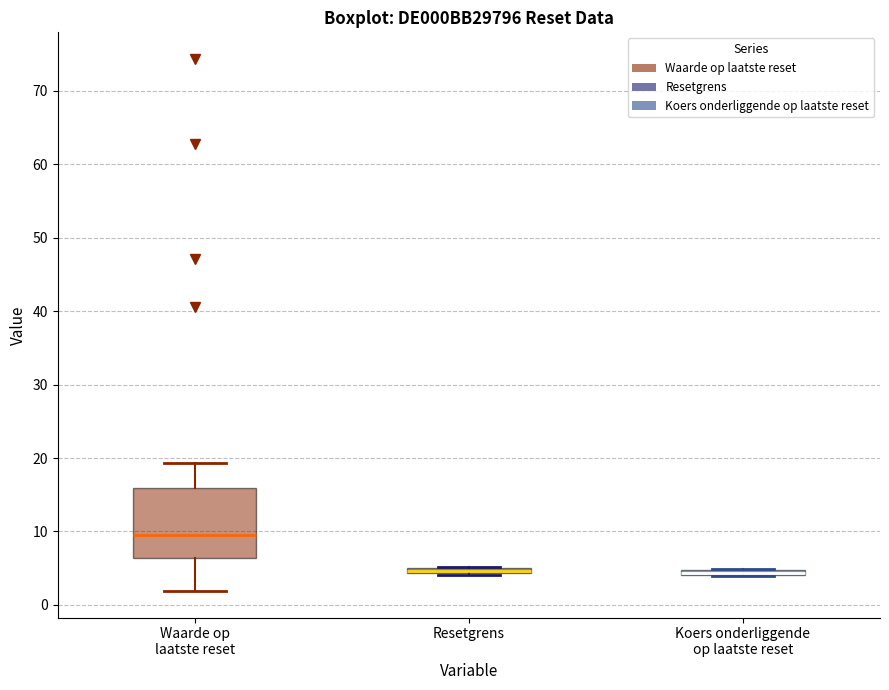

Which box is the tallest, from its lower edge to its upper edge?

Waarde op laatste reset